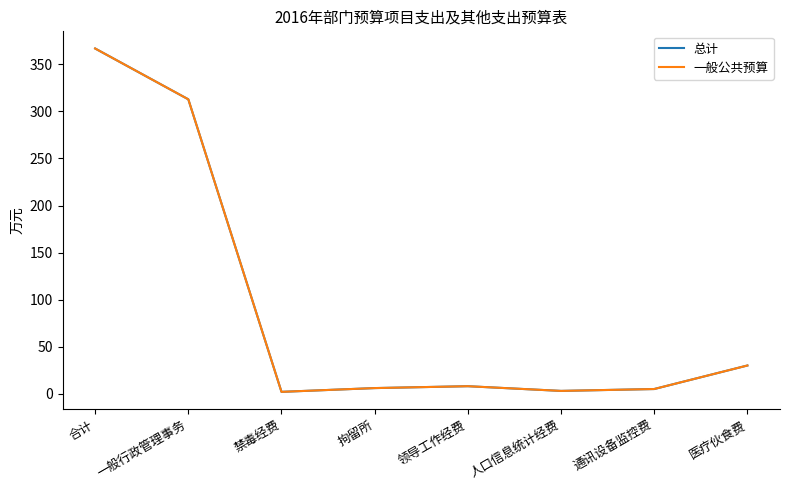

List the series in order of their peak value, highest first.

总计, 一般公共预算